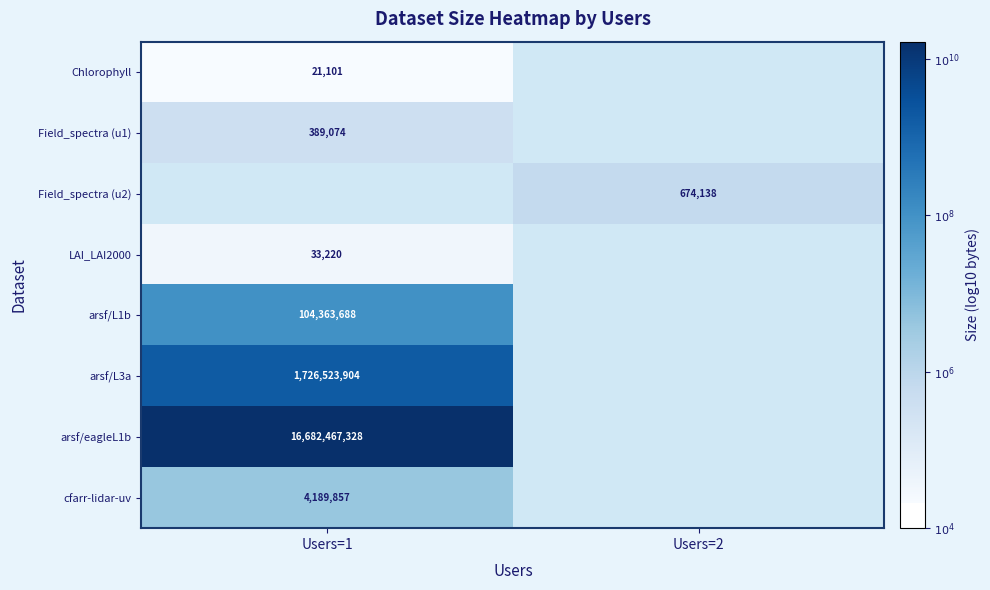

Count the number of data series in this chart.

8